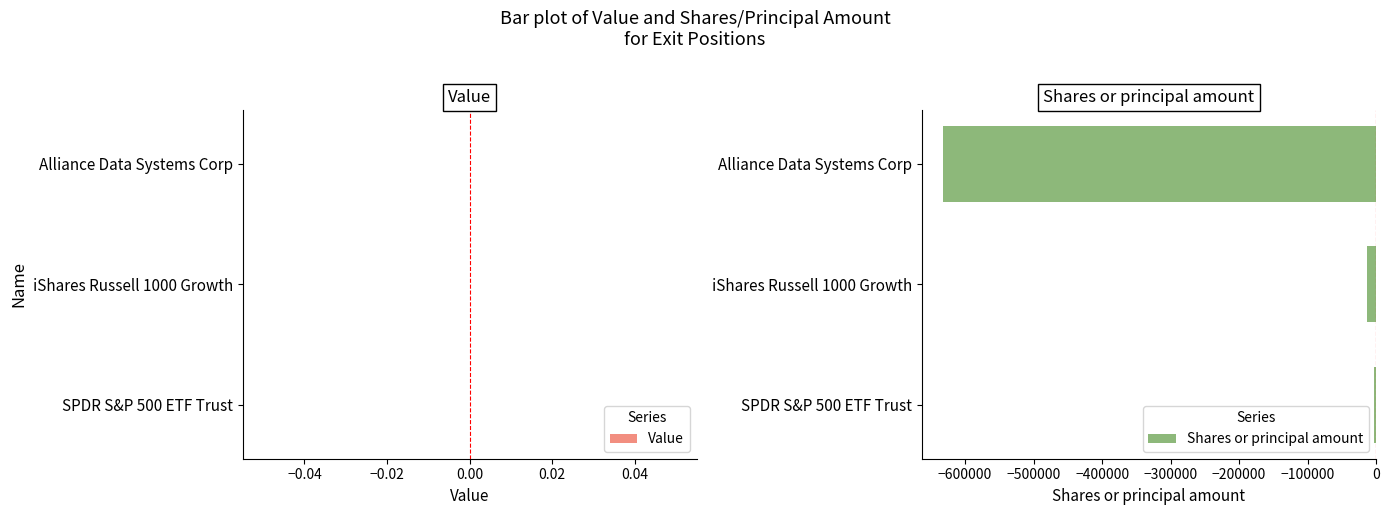

Is it true that the value at iShares Russell 1000 Growth is -13966?

True